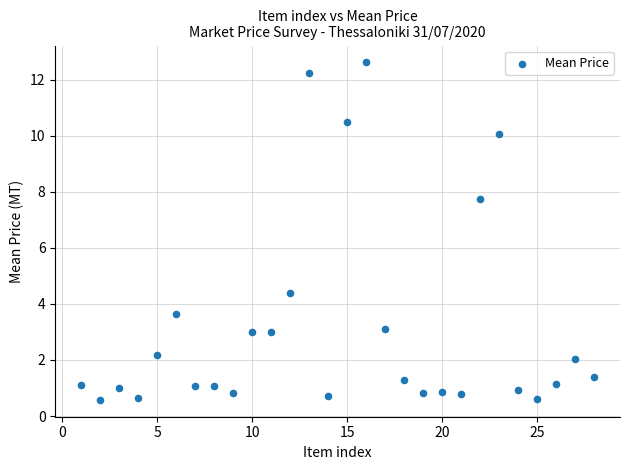

What Y value in the scatter plot is closest to 6?

4.4